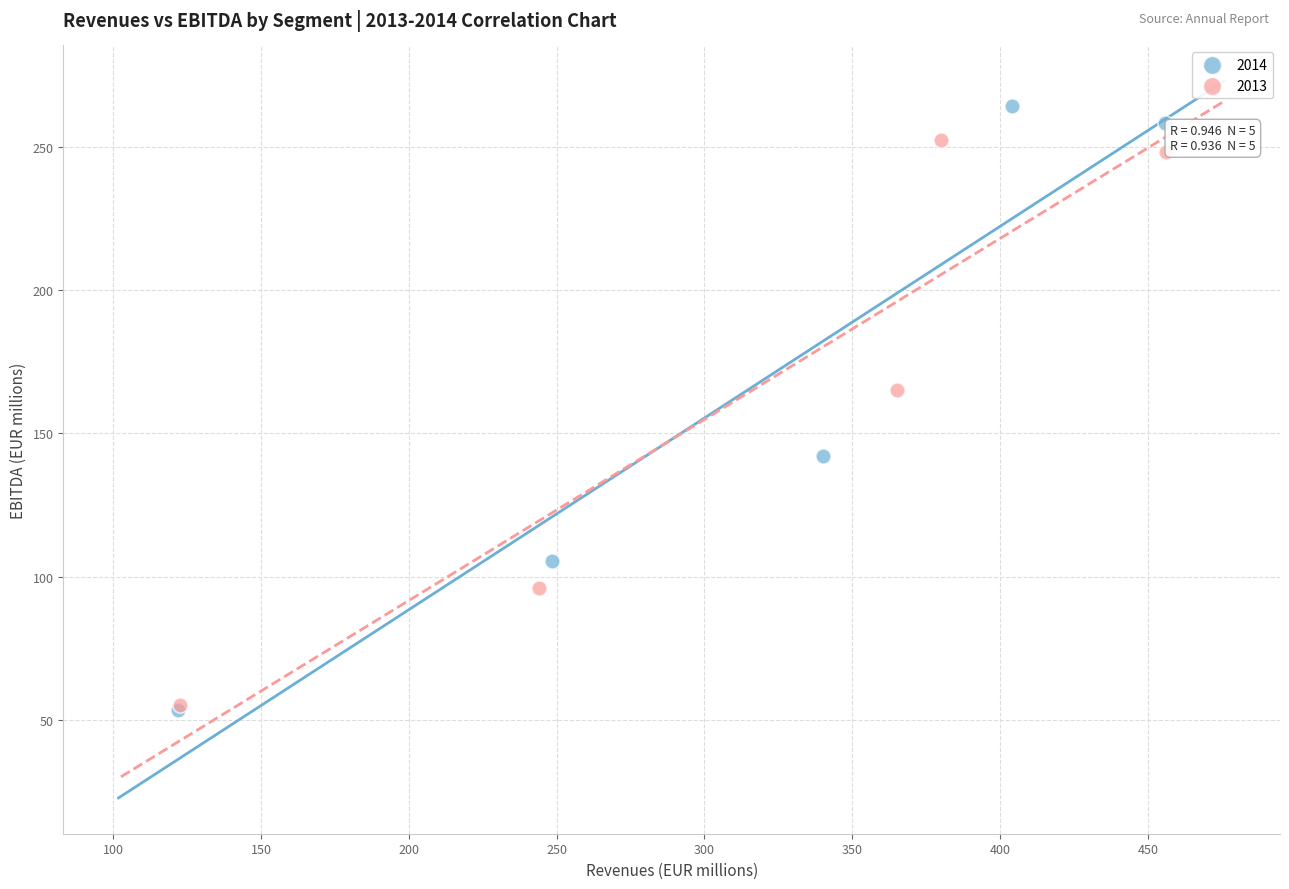

Which series reaches the maximum Y coordinate?

2014